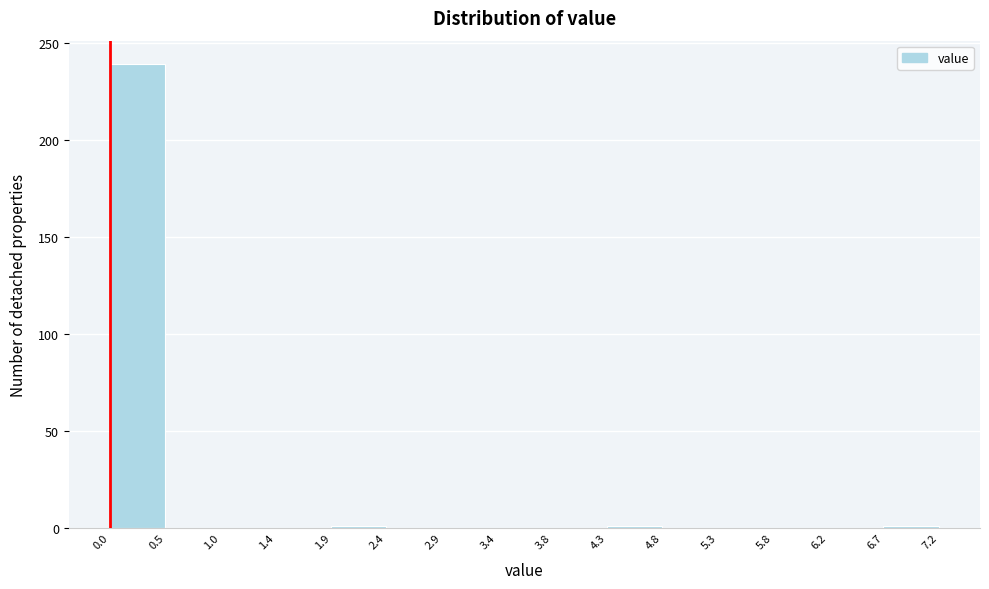

Reading left to right, list every bar in this chart as the range it spans on the x-axis followed by its height. The values are not printed on the chart, so give them approximately, as read against the axis.

0.0 to 0.5: 240
0.5 to 1.0: 0
1.0 to 1.4: 0
1.4 to 1.9: 0
1.9 to 2.4: under 5
2.4 to 2.9: 0
2.9 to 3.4: 0
3.4 to 3.8: 0
3.8 to 4.3: 0
4.3 to 4.8: under 5
4.8 to 5.3: 0
5.3 to 5.8: 0
5.8 to 6.2: 0
6.2 to 6.7: 0
6.7 to 7.2: under 5